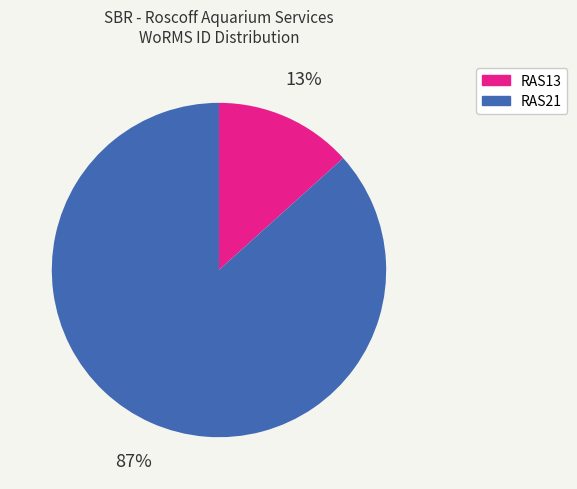

Is it true that RAS21 is 96% of the pie?

False